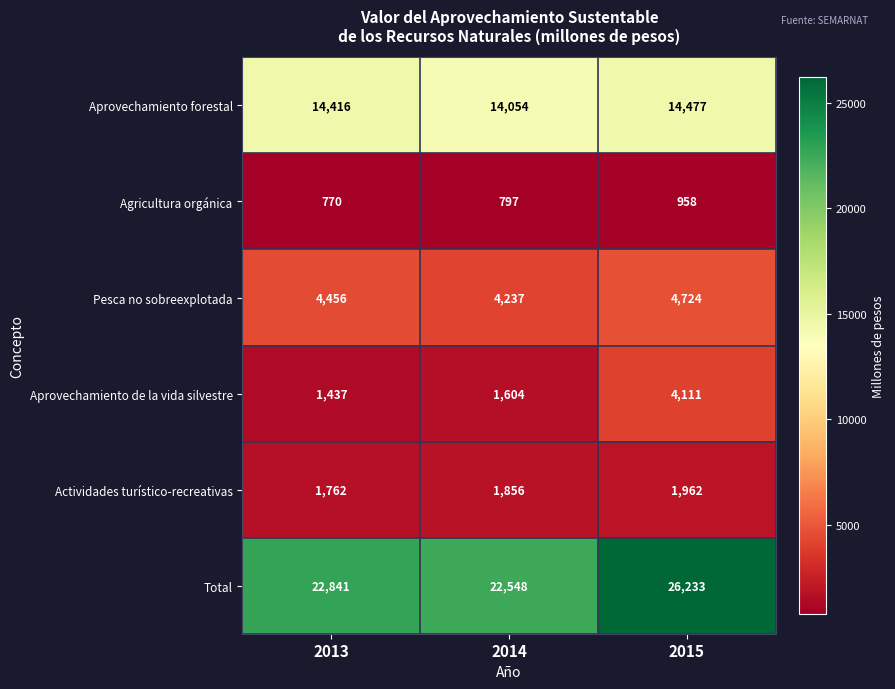

At how many categories does at least one series exceed 6382?

3